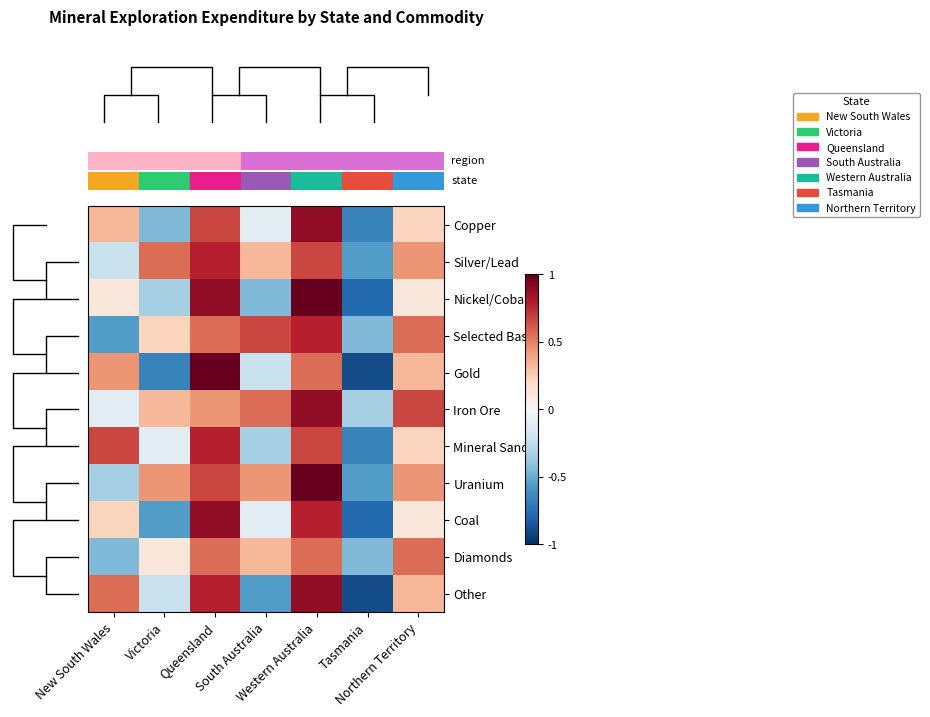

Which label corresponds to the smallest value in the chart?

Tasmania